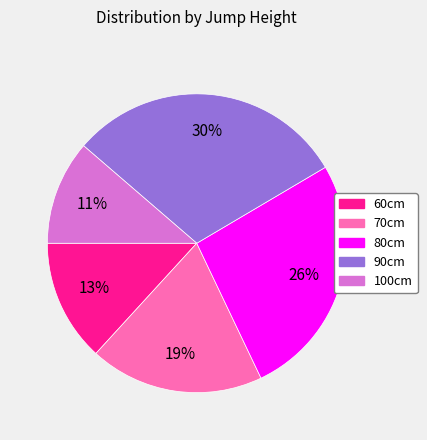

Count the number of slices in the pie.

5